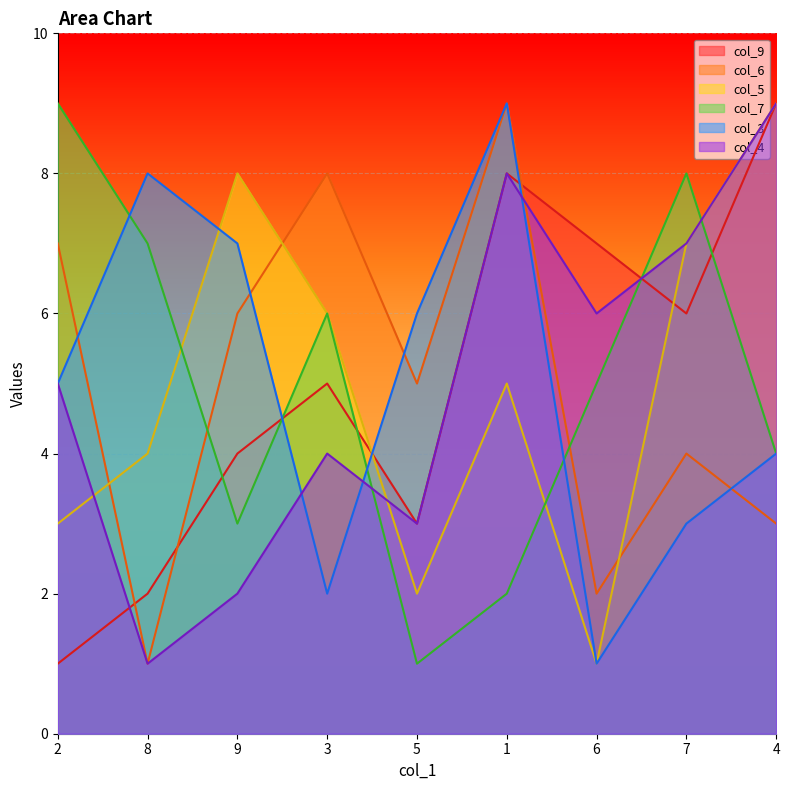

How many interior local peaks does the col_5 series have?

2